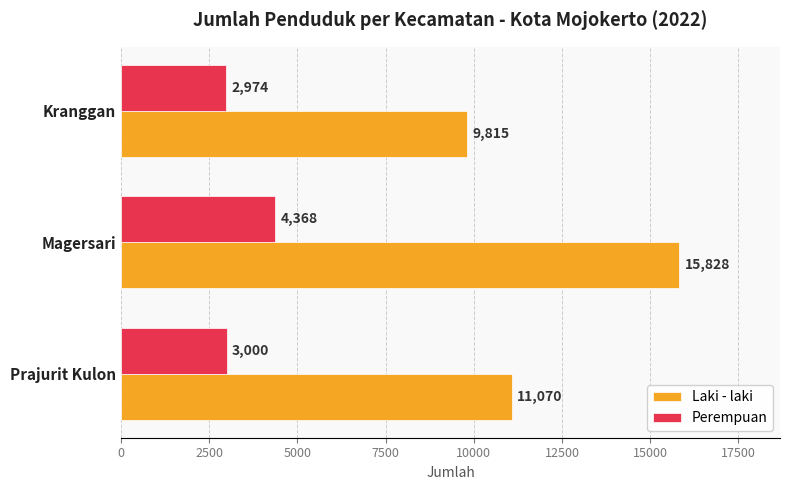

Which series changed the most between Prajurit Kulon and Magersari?

Laki - laki